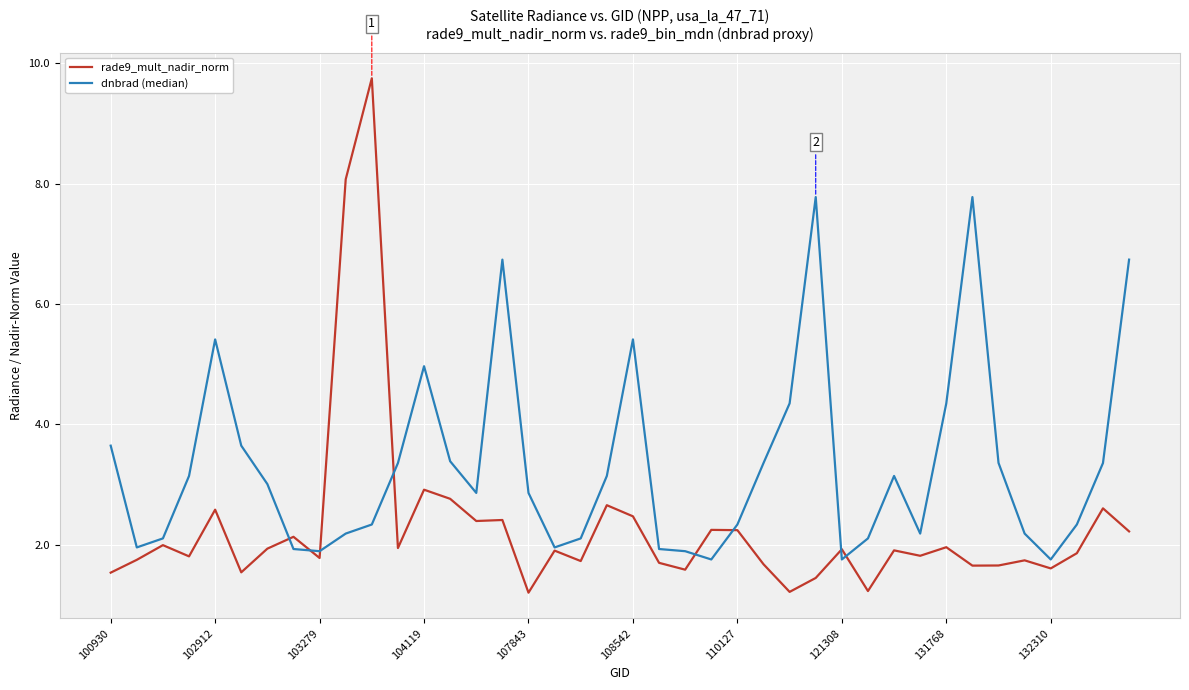

Count the number of categories in the chart.

40